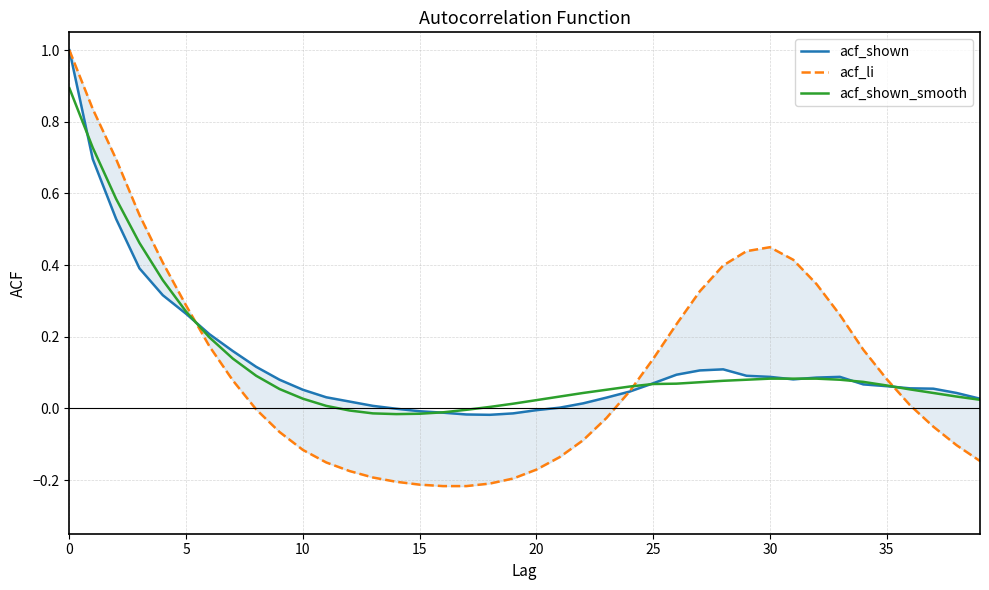

True or false: acf_shown and acf_shown_smooth cross at least once.

True